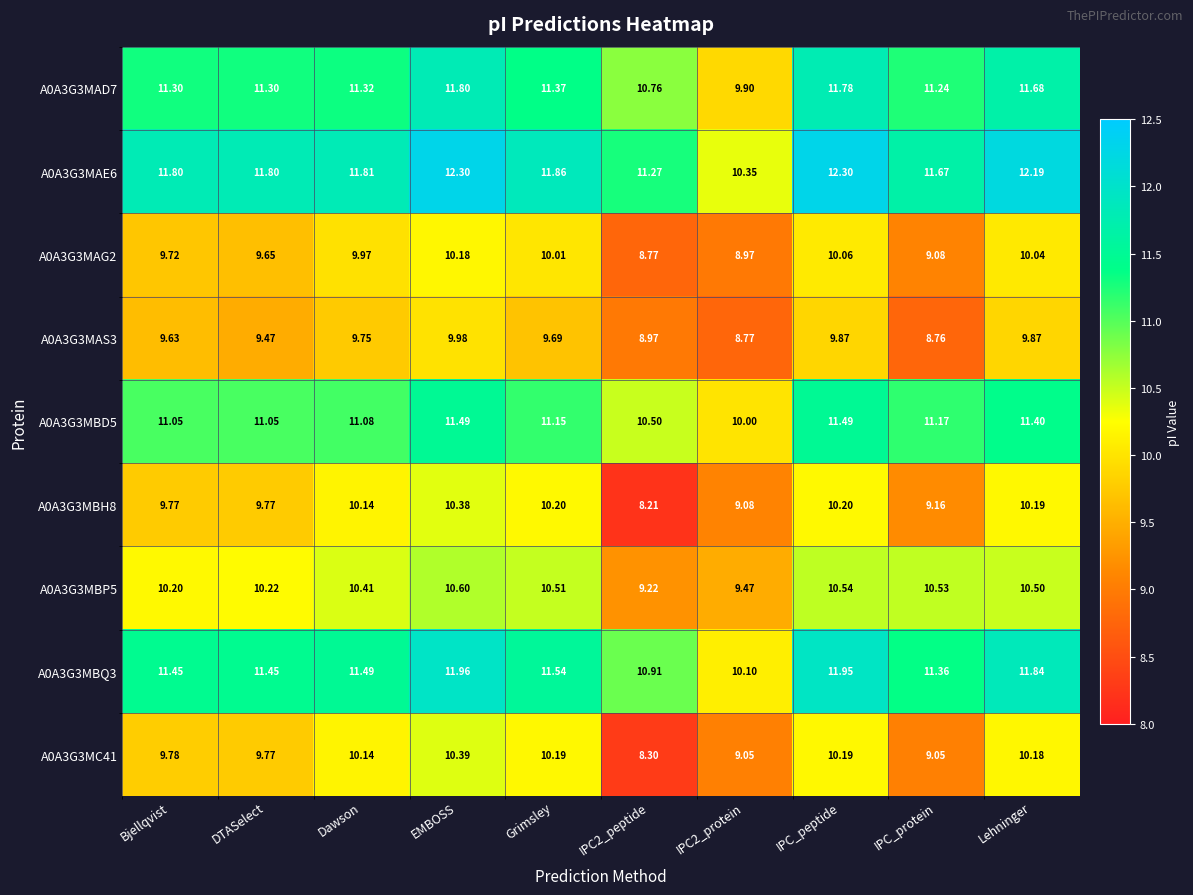

At how many categories does at least one series exceed 8?

10